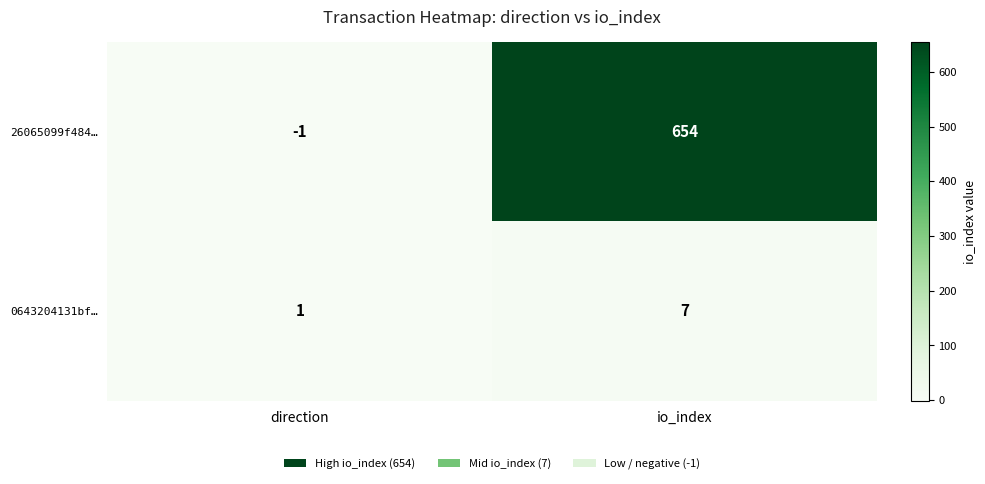

Which category has the lowest value in the 26065099f484… series?

direction